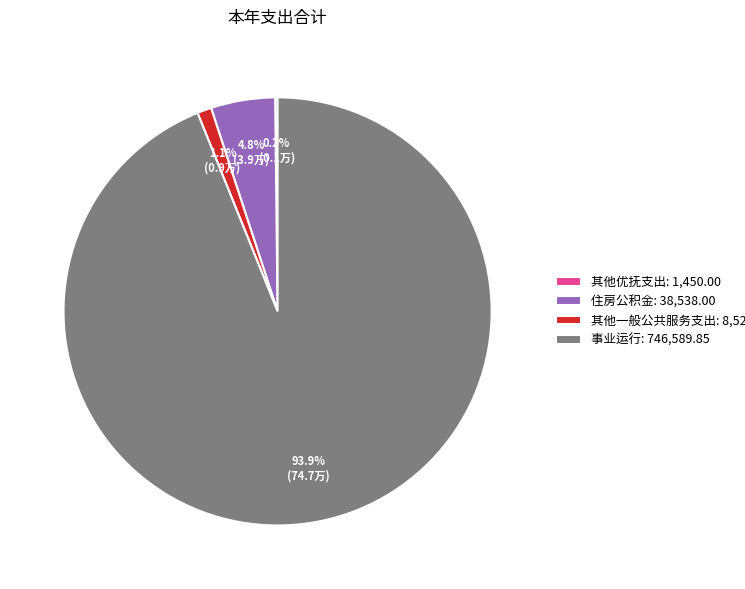

Do 其他一般公共服务支出: 8,522.82 and 事业运行: 746,589.85 together represent more than half of the pie?

Yes